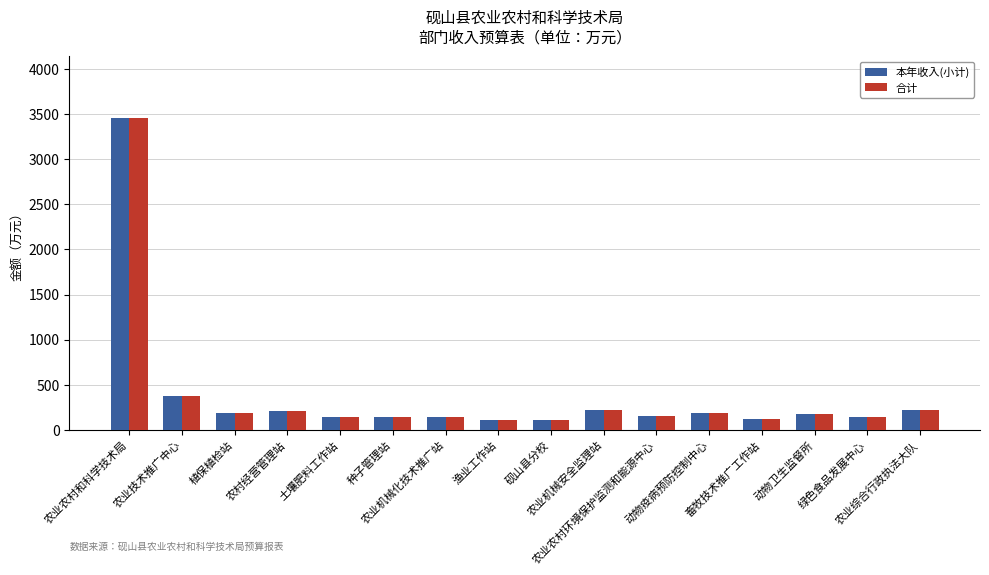

The 合计 series shows 122.4 at 畜牧技术推广工作站. True or false?

True